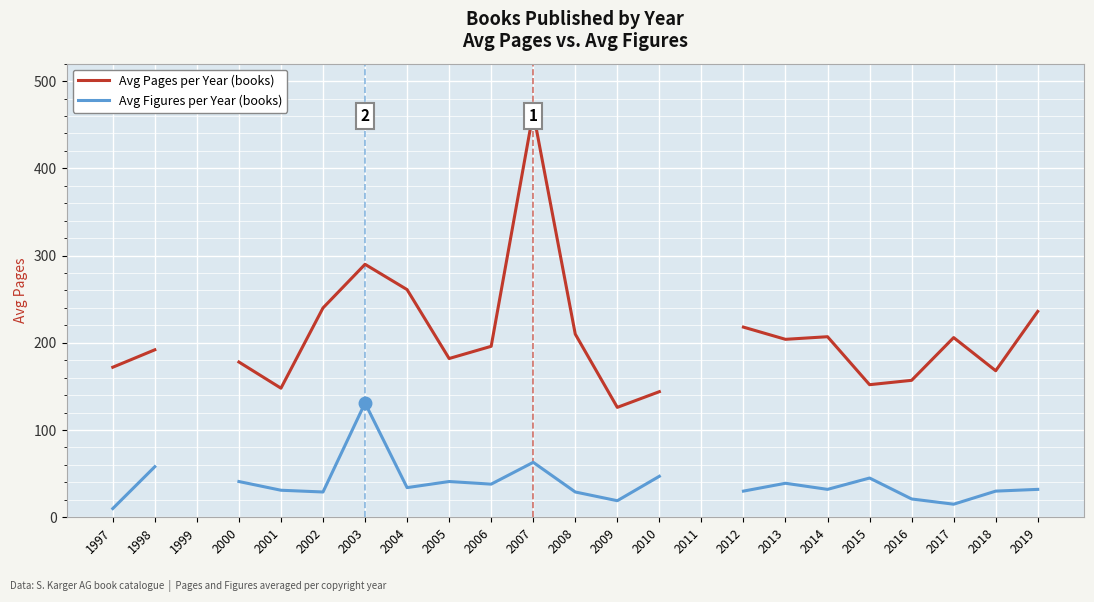

List the series in order of their peak value, lowest first.

Avg Figures per Year, Avg Pages per Year